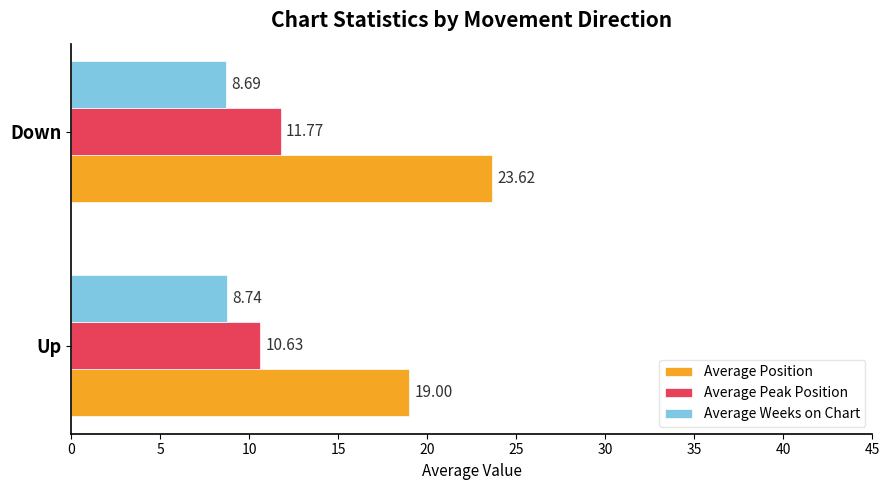

Which series has the largest range (max minus min)?

Average Position